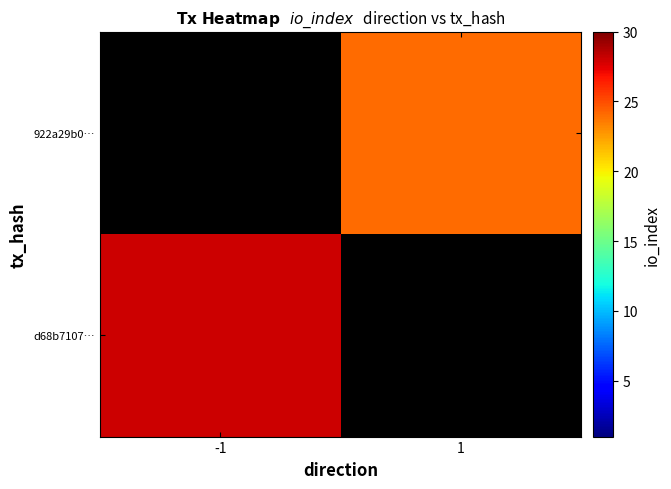

The value of 922a29b0… at 1 is 24.0. True or false?

True